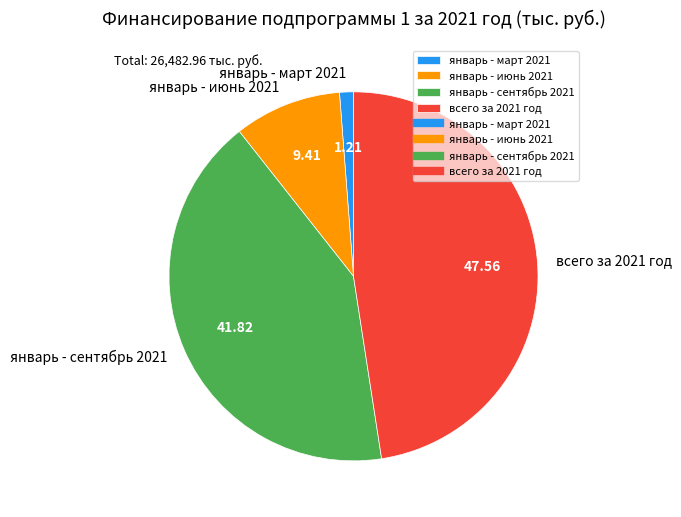

Rank the categories by value from highest to lowest.

всего за 2021 год, январь - сентябрь 2021, январь - июнь 2021, январь - март 2021